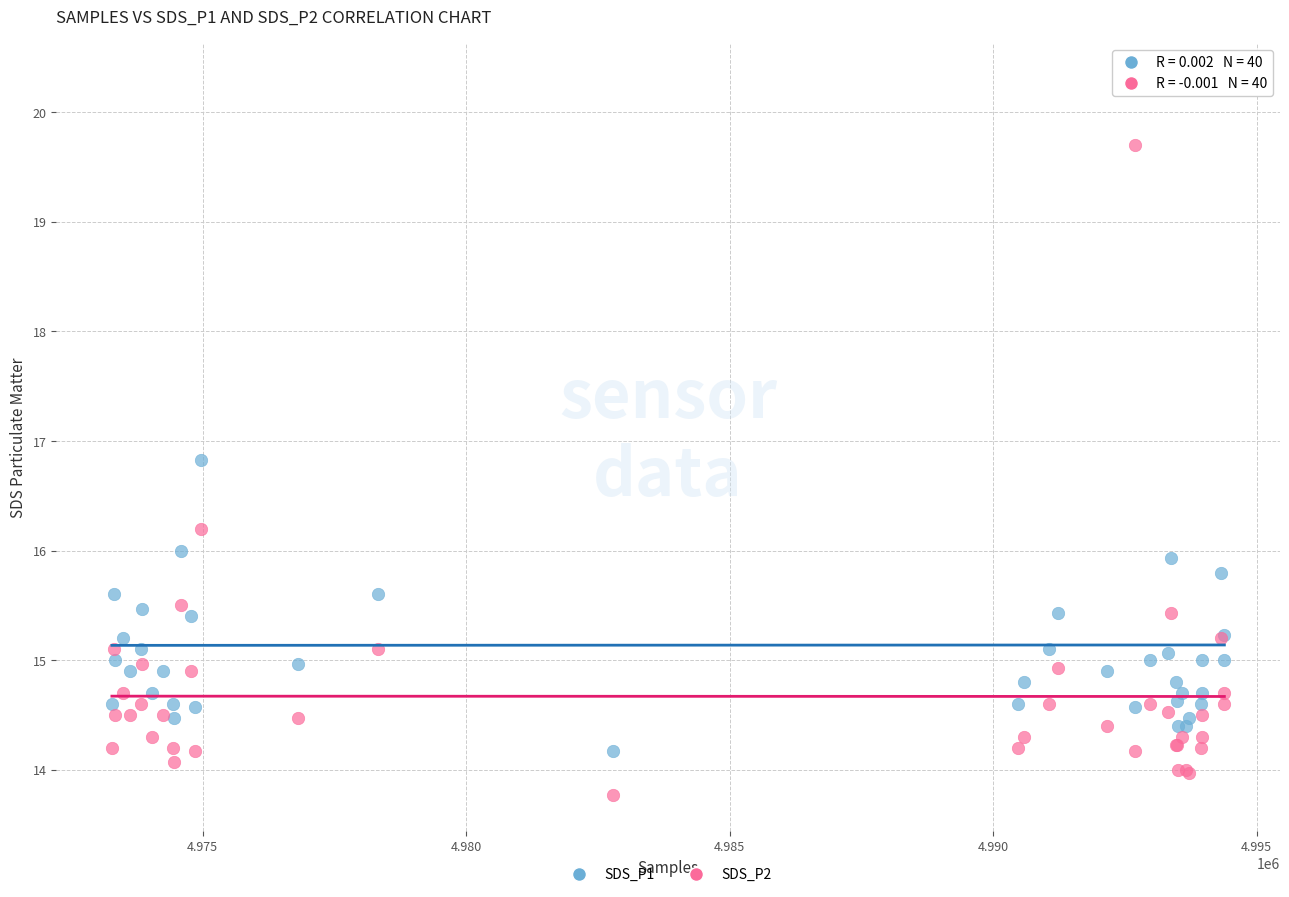

What is the X range (max minus min) for the scatter plot?

21110.0